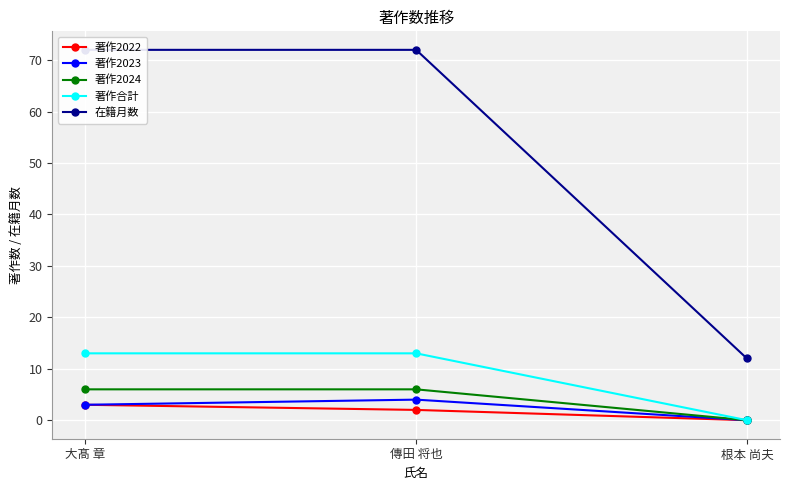

What is the difference between the 著作合計 values at 根本 尚夫 and 大髙 章?

13